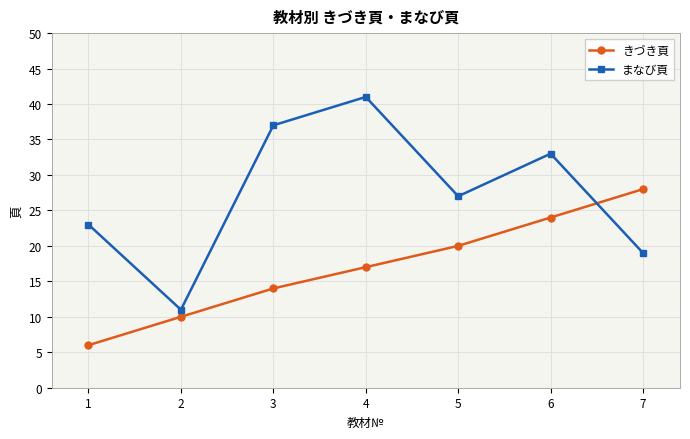

At which label is まなび頁 closest to 26?

5